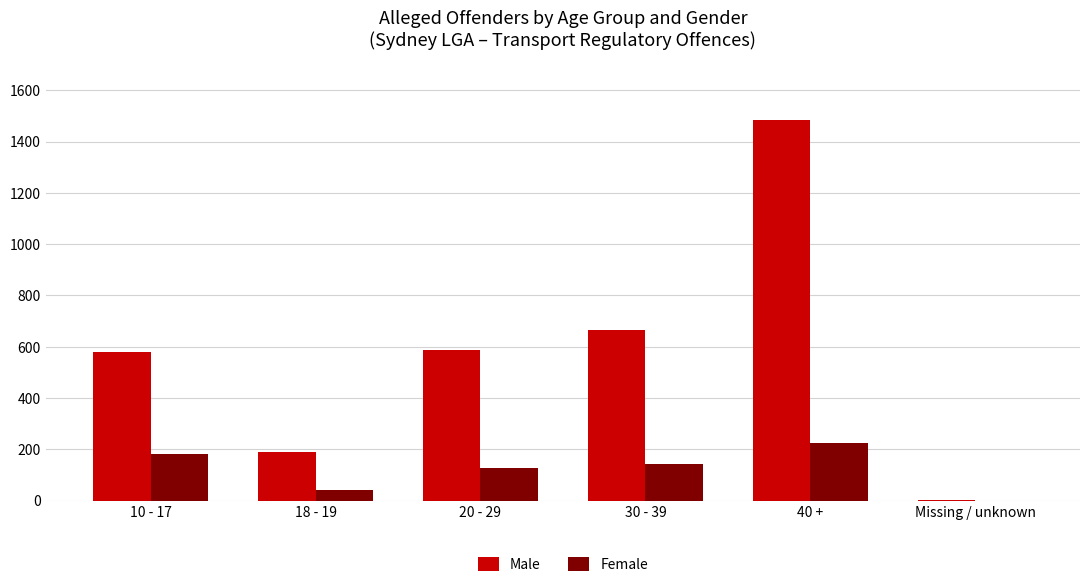

Which category has the highest value in the Male series?

40 +